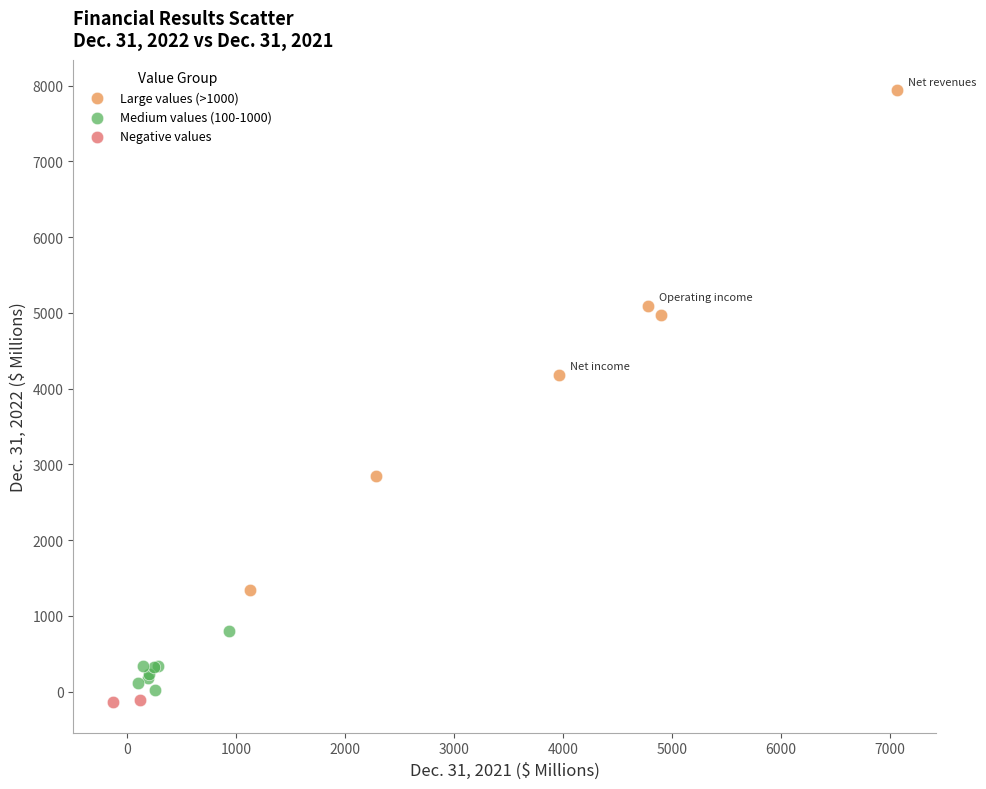

What are all the series names shown in the legend?

Large values (>1000), Medium values (100-1000), Negative values